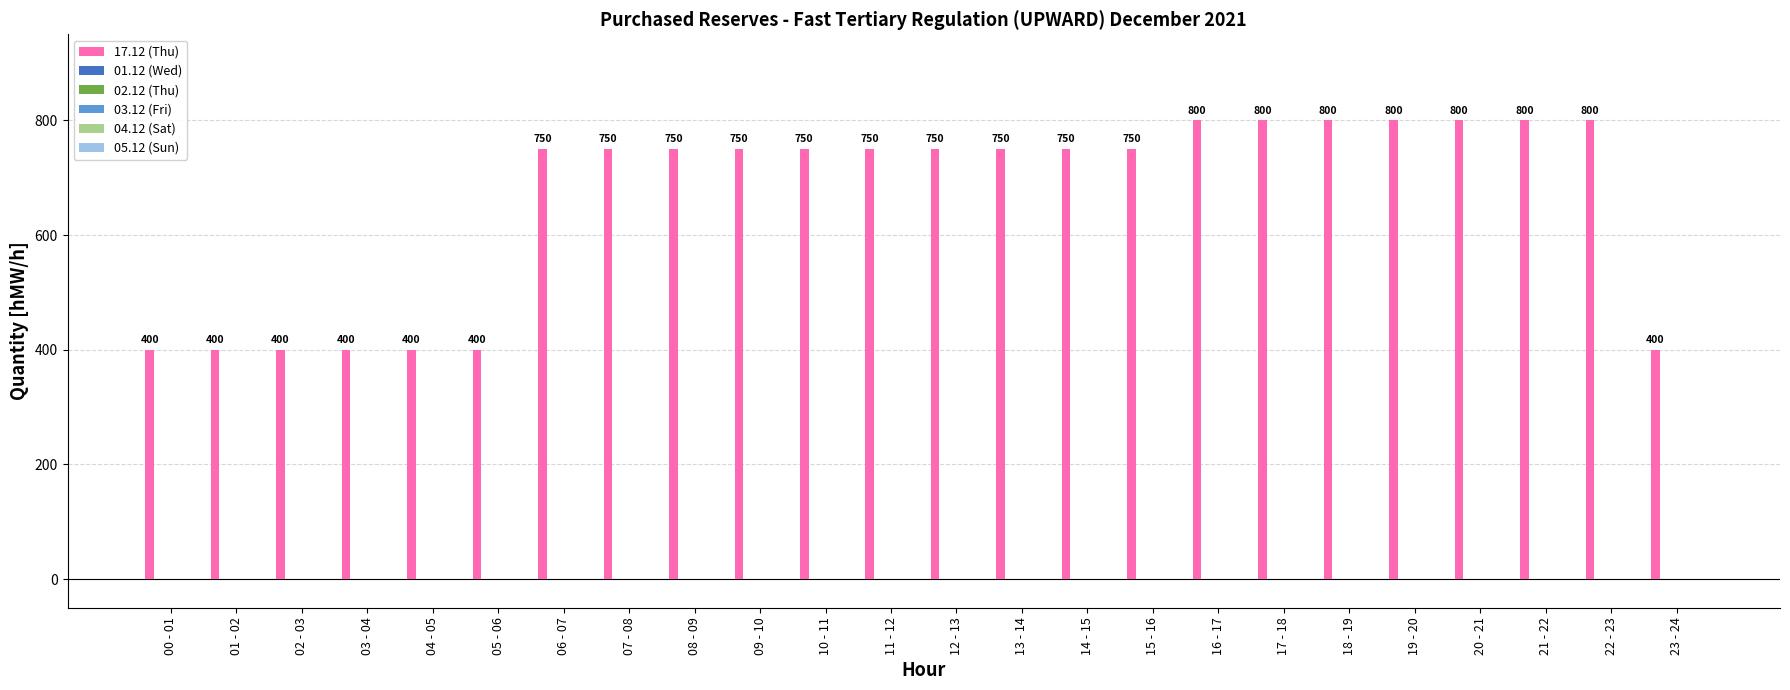

How many bars are there in total?

24